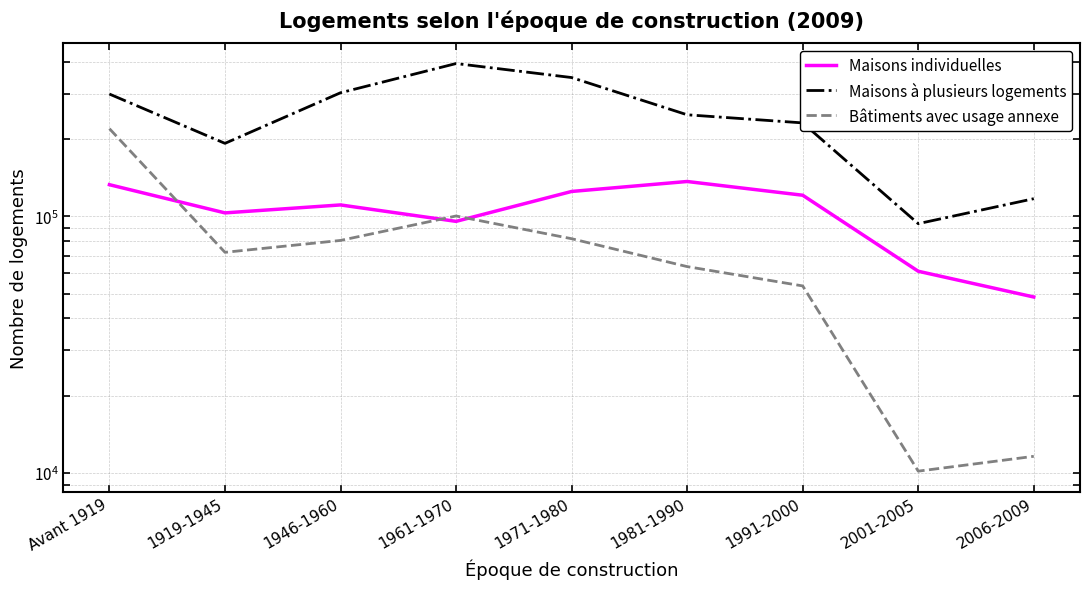

Does the chart have visible grid lines?

Yes